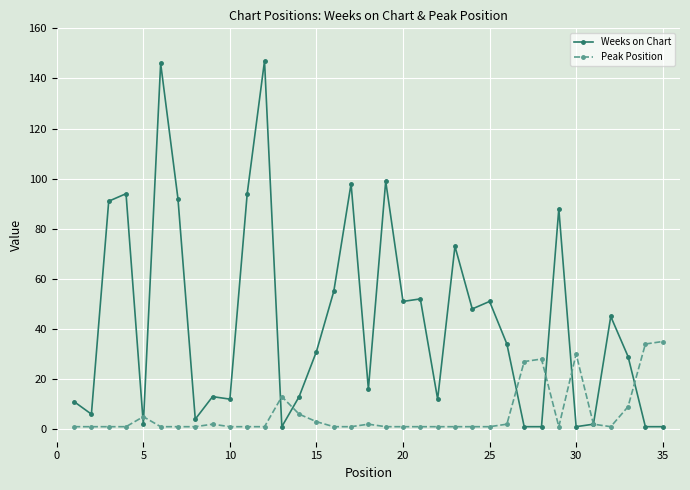

Which series has the largest total across all categories?

Weeks on Chart